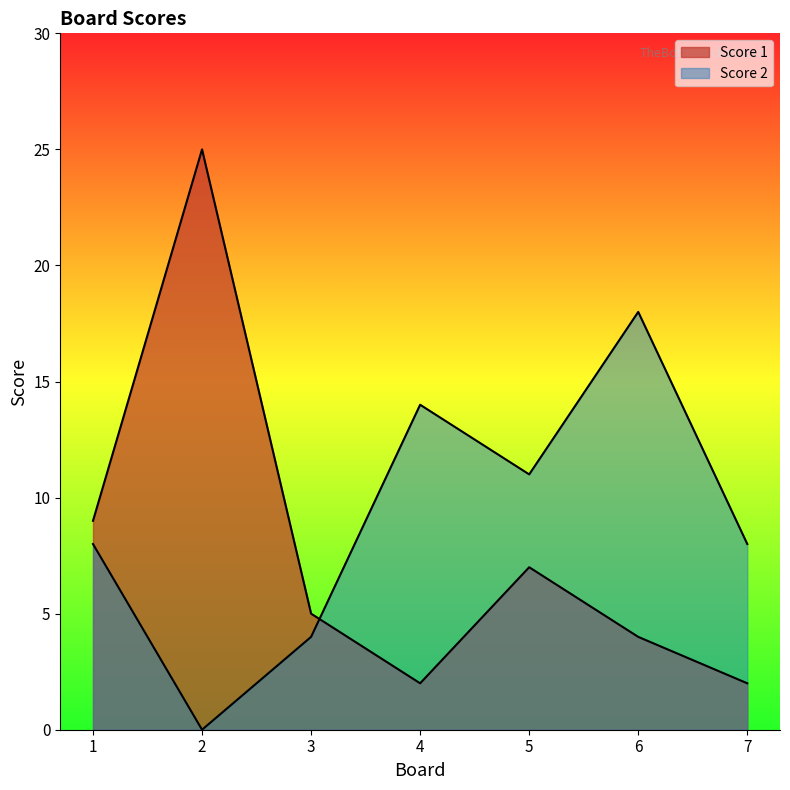

Reading left to right, list all the values displayed in this chart.

Score 1: 9	25	5	2	7	4	2
Score 2: 8	0	4	14	11	18	8